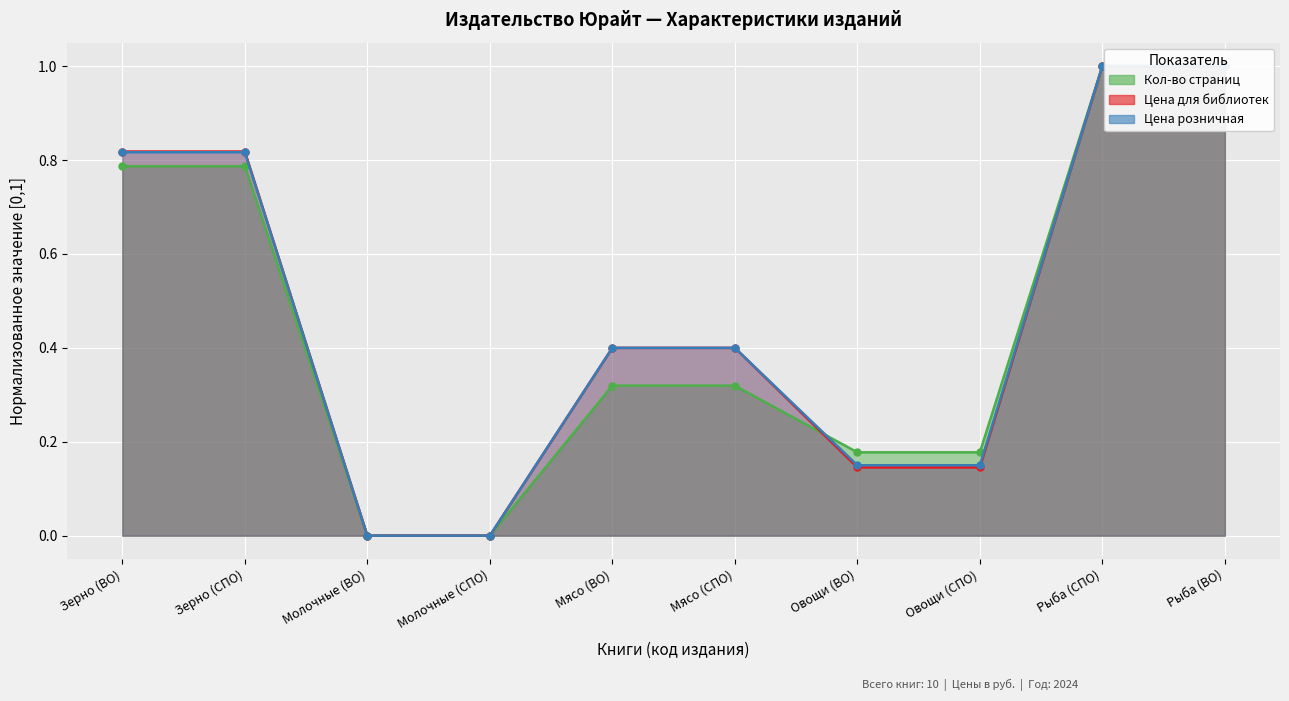

Reading right to left, list all the values displayed in this chart.

Кол-во страниц: Рыба (ВО)=1.0	Рыба (СПО)=1.0	Овощи (СПО)=0.2	Овощи (ВО)=0.2	Мясо (СПО)=0.3	Мясо (ВО)=0.3	Молочные (СПО)=0.0	Молочные (ВО)=0.0	Зерно (СПО)=0.8	Зерно (ВО)=0.8
Цена для библиотек: Рыба (ВО)=1.0	Рыба (СПО)=1.0	Овощи (СПО)=0.1	Овощи (ВО)=0.1	Мясо (СПО)=0.4	Мясо (ВО)=0.4	Молочные (СПО)=0.0	Молочные (ВО)=0.0	Зерно (СПО)=0.8	Зерно (ВО)=0.8
Цена розничная: Рыба (ВО)=1.0	Рыба (СПО)=1.0	Овощи (СПО)=0.1	Овощи (ВО)=0.1	Мясо (СПО)=0.4	Мясо (ВО)=0.4	Молочные (СПО)=0.0	Молочные (ВО)=0.0	Зерно (СПО)=0.8	Зерно (ВО)=0.8